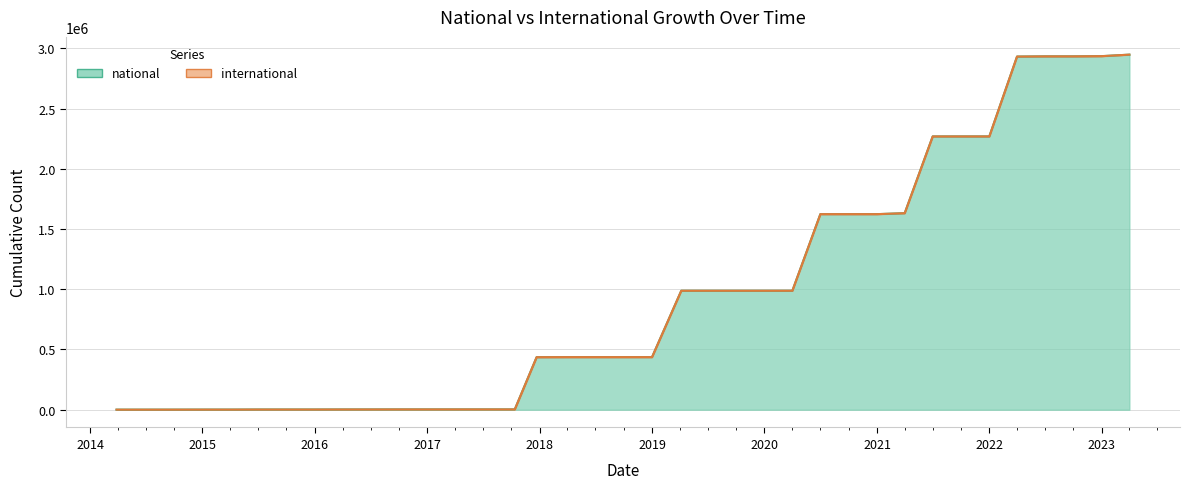

Which has a higher value, 2018-04-09 or 2021-10-01?

2021-10-01